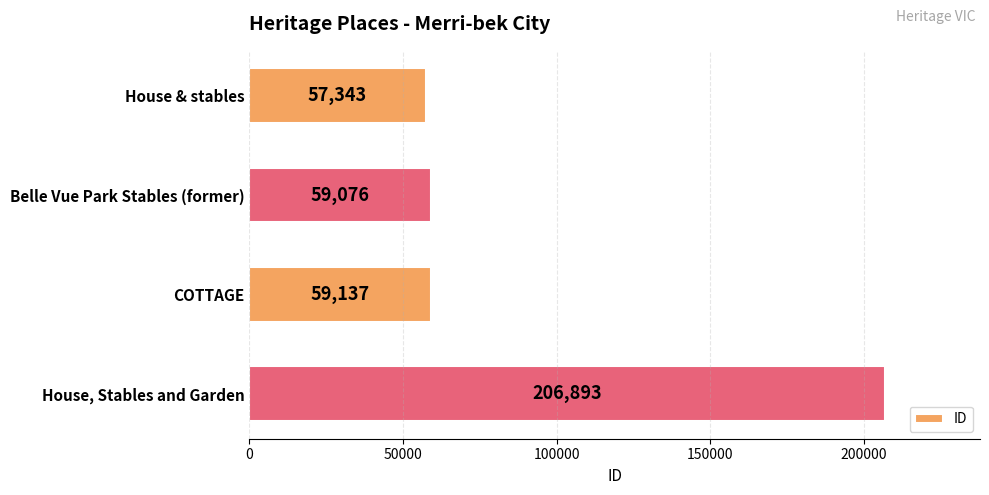

What is the label of the 4th bar from the top?

House, Stables and Garden